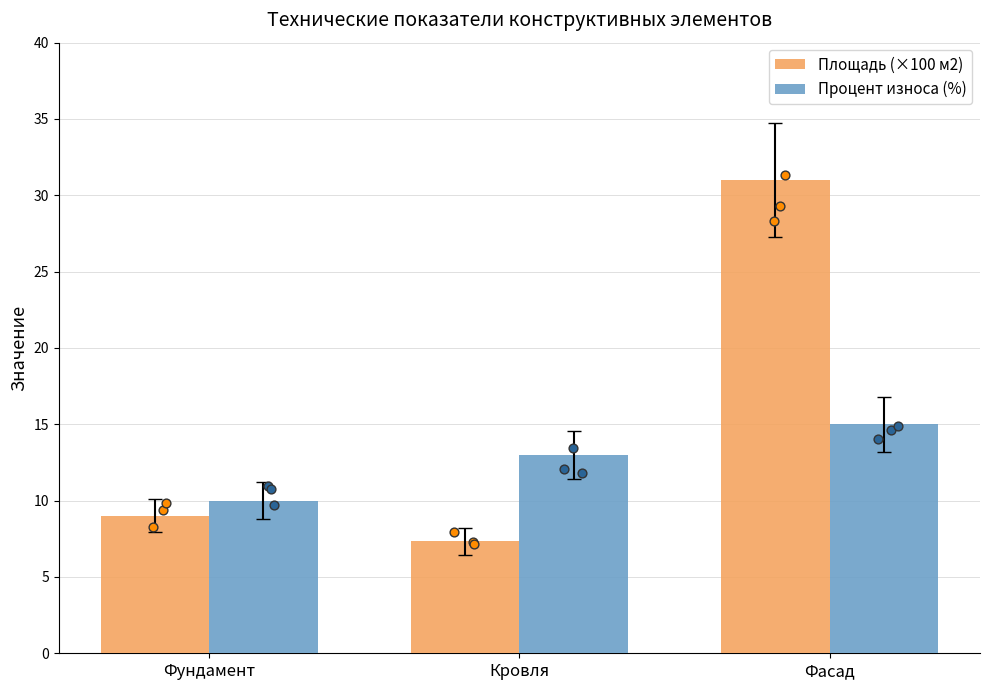

Which series contains the lowest Y value?

Площадь (×100 м2)